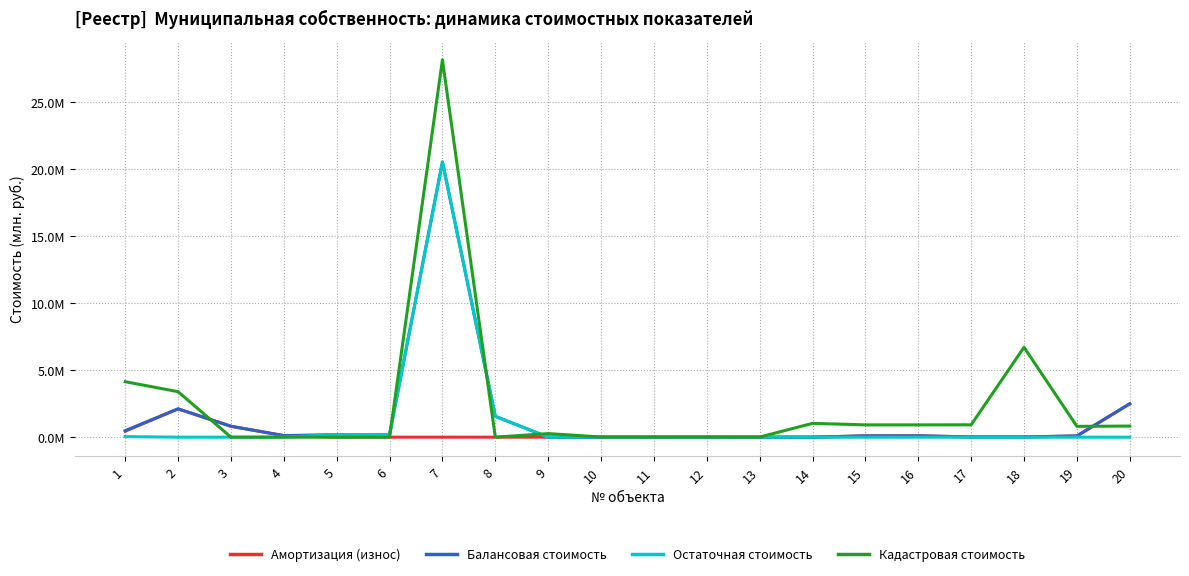

Reading right to left, what are all the values shown in this chart?

Амортизация (износ): 2.5	0.1	0.0	0.0	0.1	0.1	0.0	0.0	0.0	0.0	0.0	0.0	0.0	0.0	0.0	0.0	0.1	0.8	2.1	0.4
Балансовая стоимость: 2.5	0.1	0.0	0.0	0.1	0.1	0.0	0.0	0.0	0.0	0.0	0.0	1.6	20.5	0.2	0.2	0.1	0.8	2.1	0.5
Остаточная стоимость: 0.0	0.0	0.0	0.0	0.0	0.0	0.0	0.0	0.0	0.0	0.0	0.0	1.6	20.5	0.2	0.2	0.0	0.0	0.0	0.0
Кадастровая стоимость: 0.8	0.8	6.7	0.9	0.9	0.9	1.0	0.0	0.0	0.0	0.0	0.3	0.0	28.2	0.0	0.0	0.0	0.0	3.4	4.1